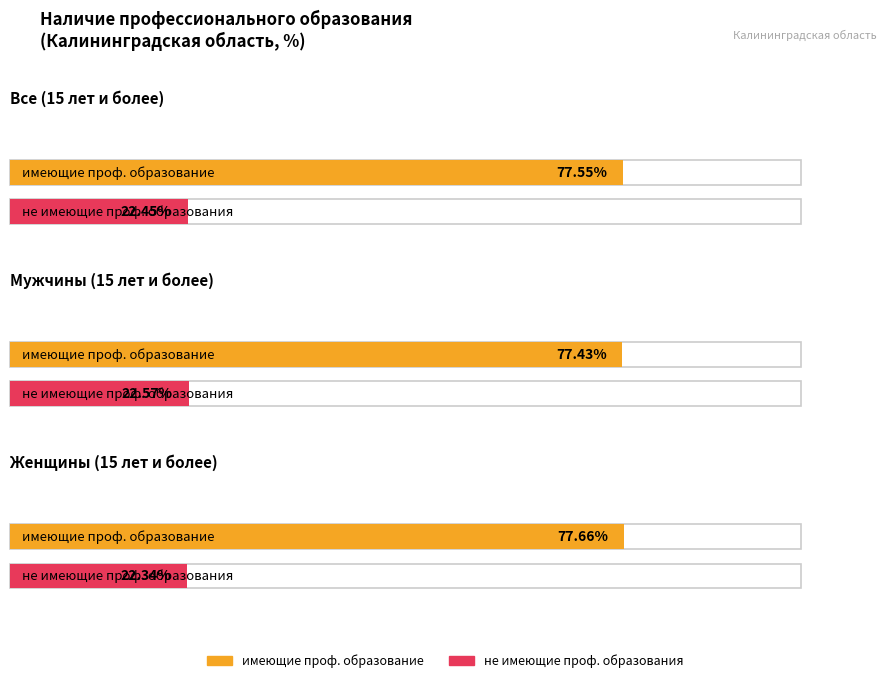

True or false: имеющие проф. образование has a value of 53.1 at Все (15 лет и более).

False